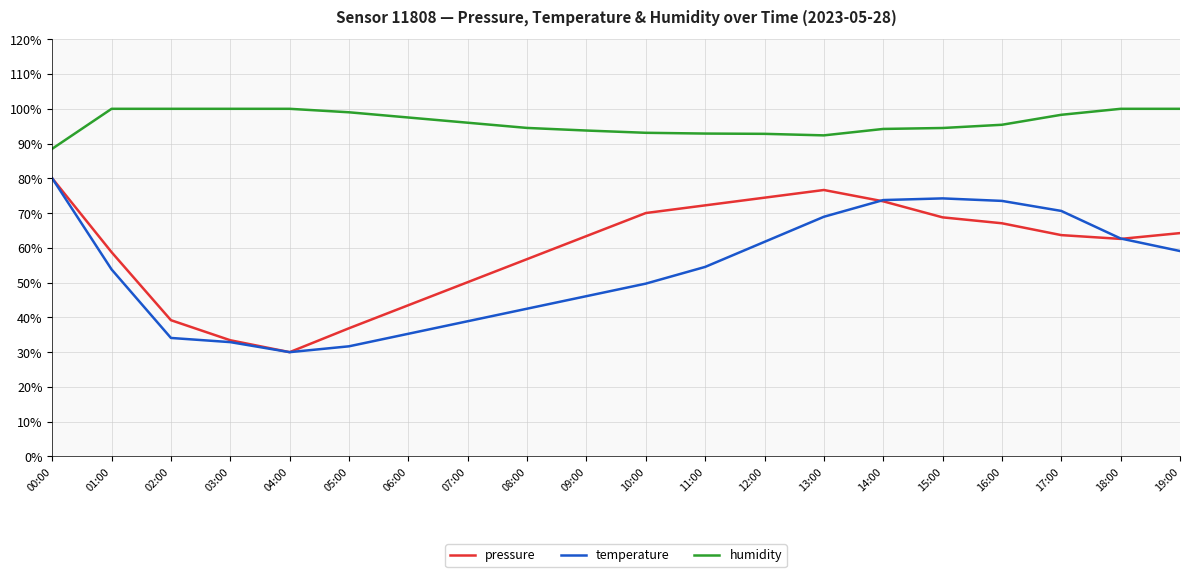

After their last crossing, which series has the higher values: temperature or pressure?

pressure